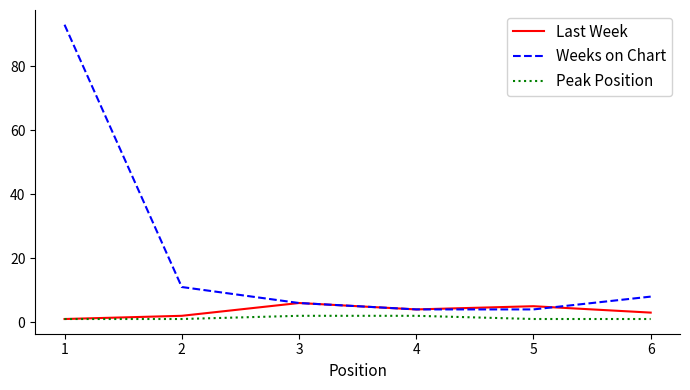

Is it true that Peak Position equals 2 at 3?

True